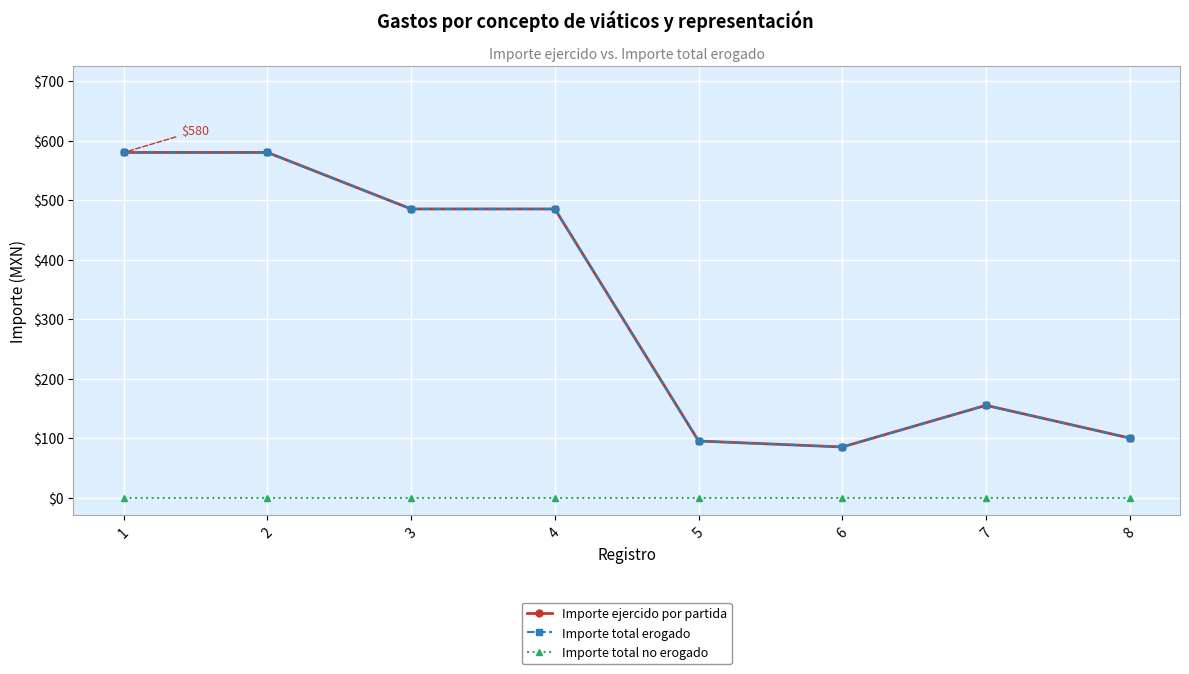

True or false: Importe ejercido por partida has more than 2 points higher than both neighbors.

False